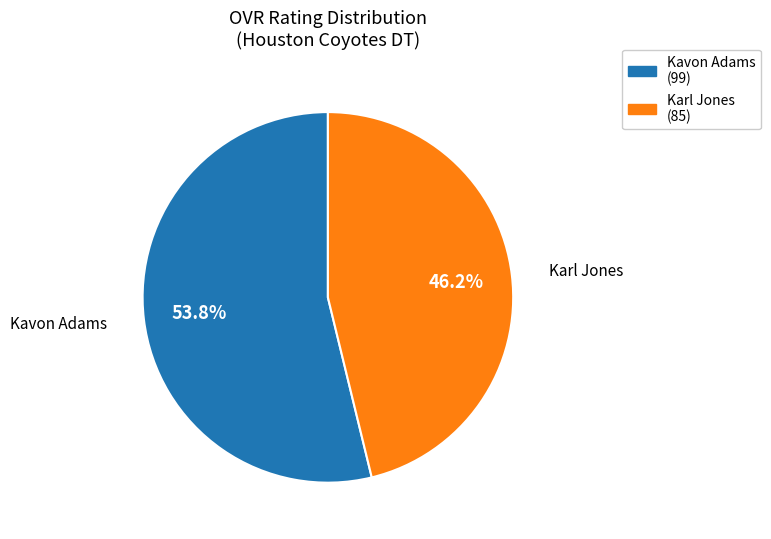

Is there any slice that represents more than half of the pie?

Yes